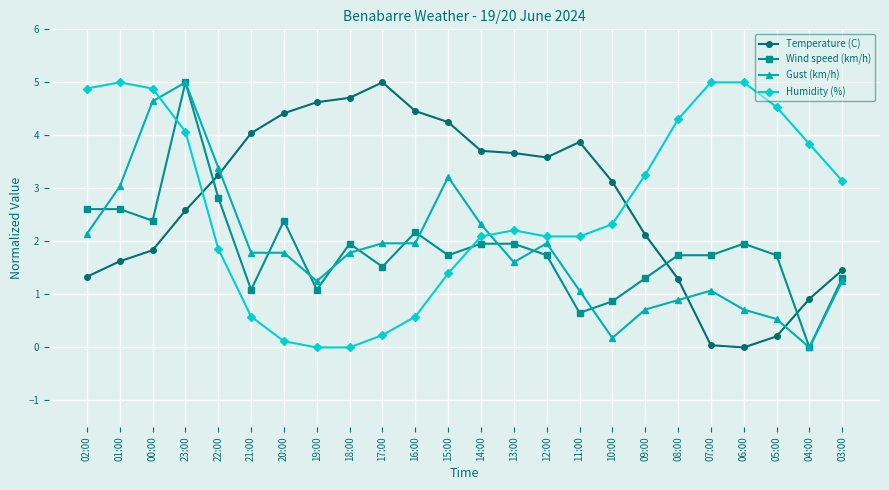

Which series changed the most between 00:00 and 04:00?

Gust (km/h)